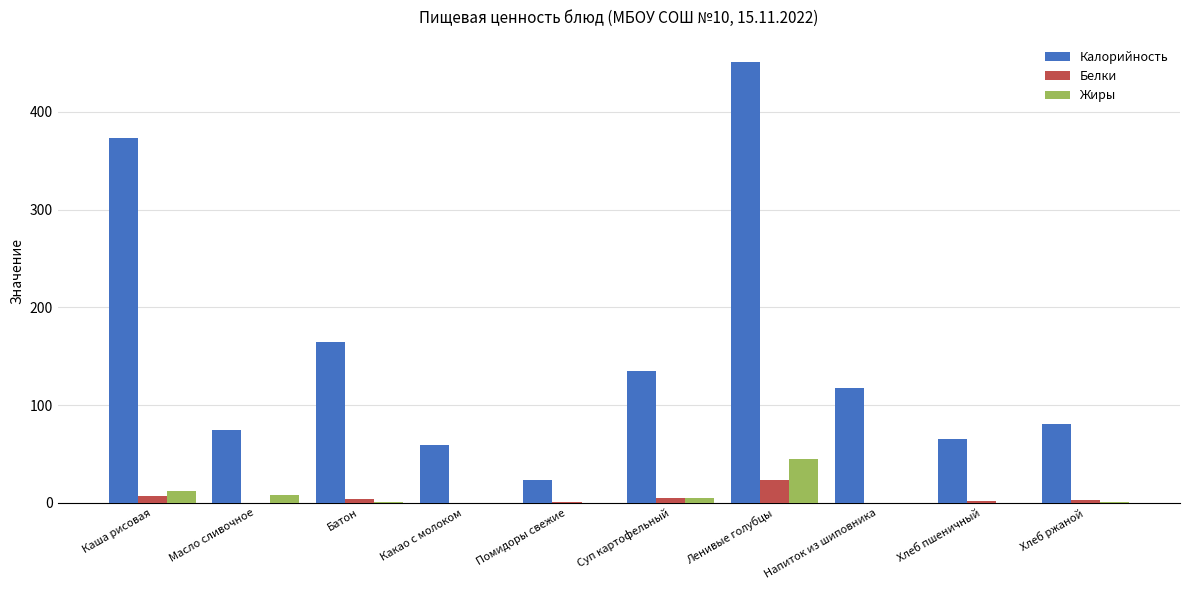

Where does the Белки series first go above 3?

Каша рисовая